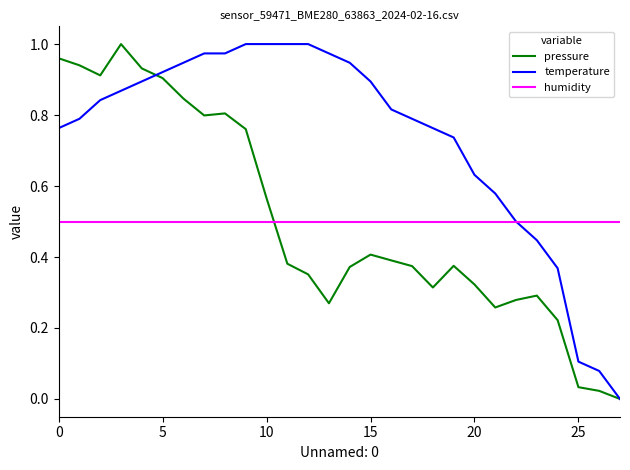

What is the lowest value of the humidity series?

0.5